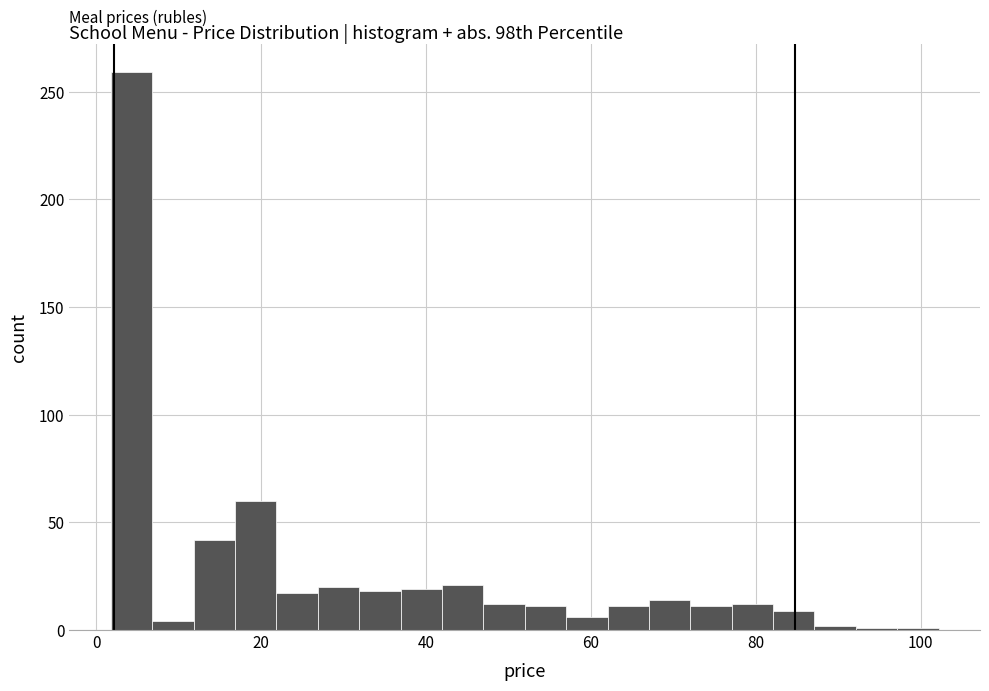

Read against the x-axis, roughly where is the centre of the tallest bar?

4